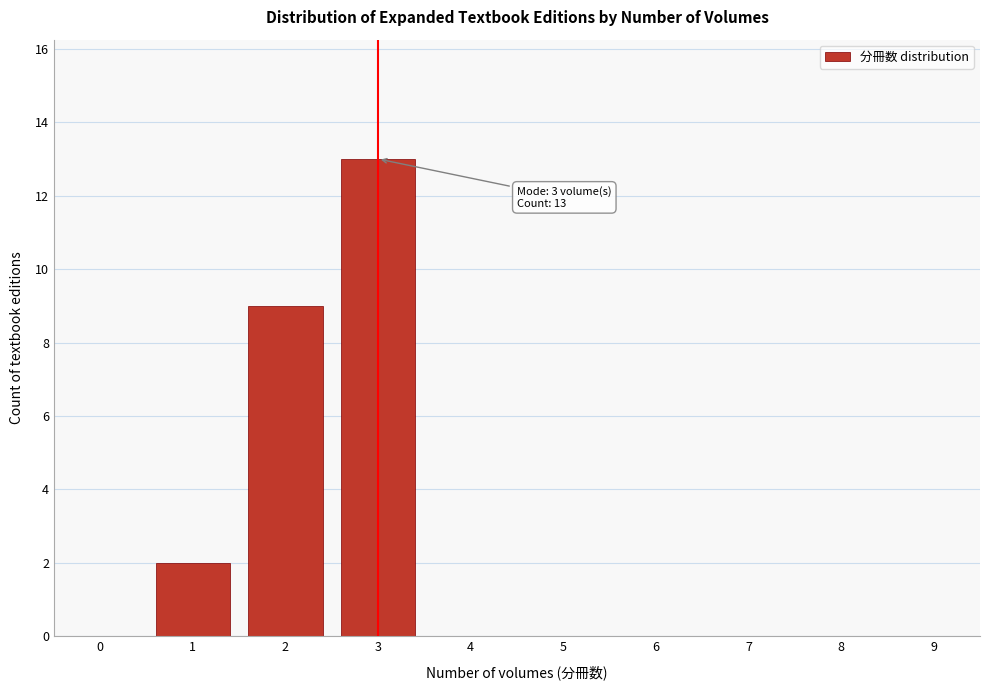

Reading right to left, transcribe all the data shown in this chart.

9=0	8=0	7=0	6=0	5=0	4=0	3=13	2=9	1=2	0=0